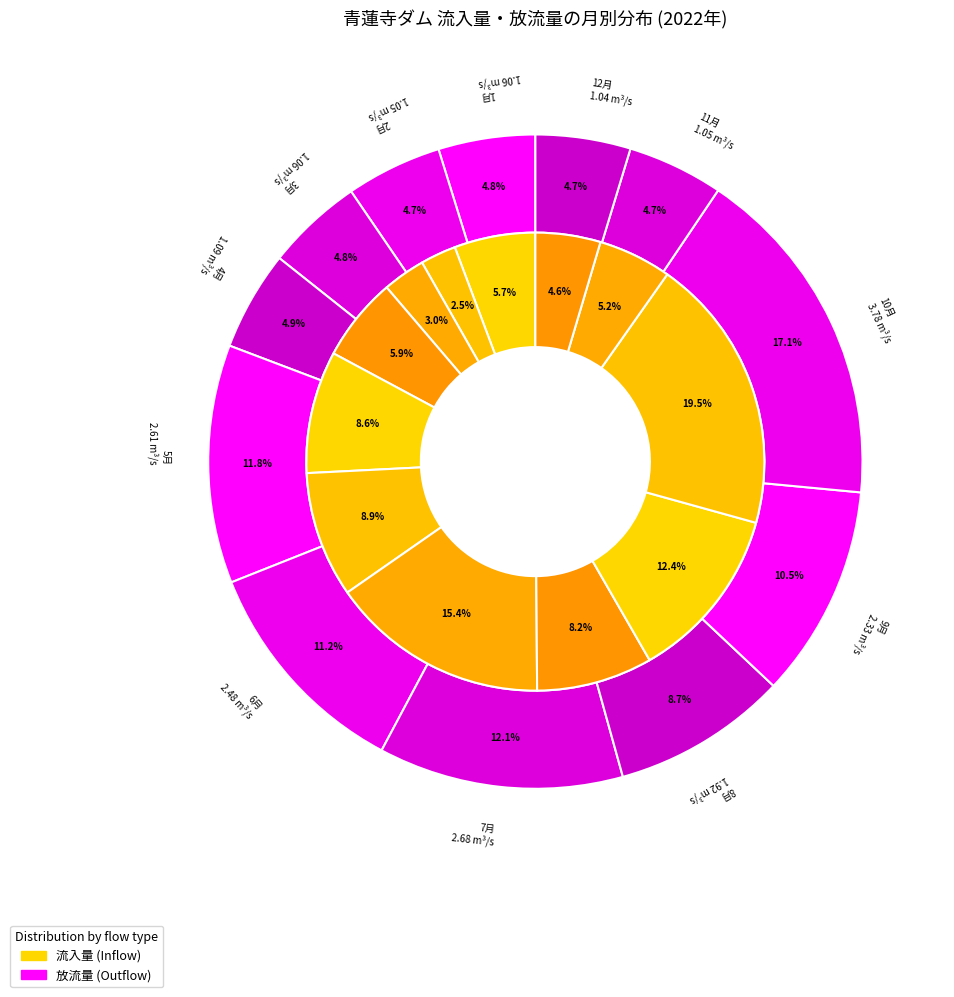

Which series changed the most between 1月 and 12月?

流入量